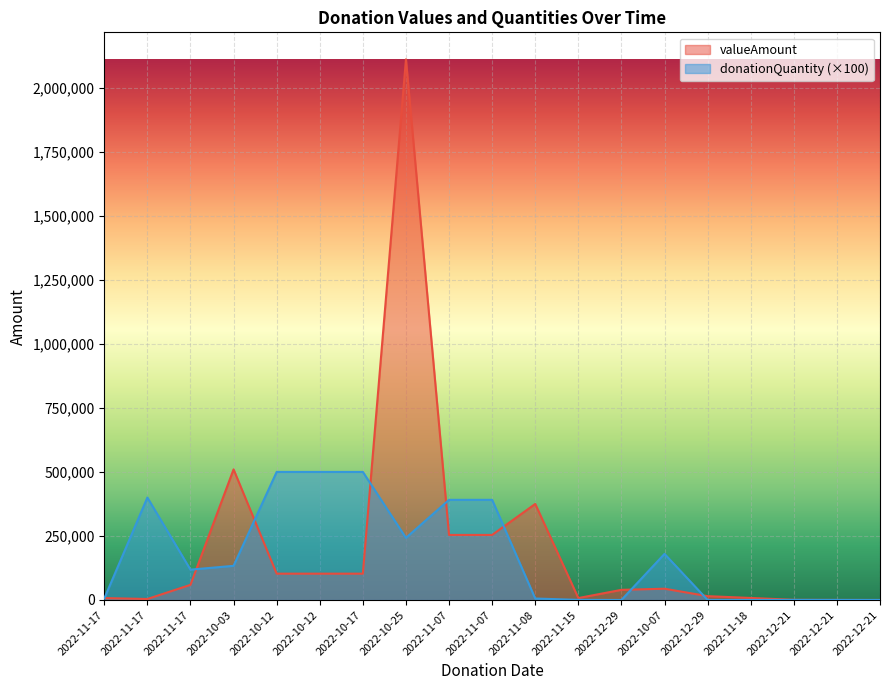

Which series has the largest total across all categories?

valueAmount